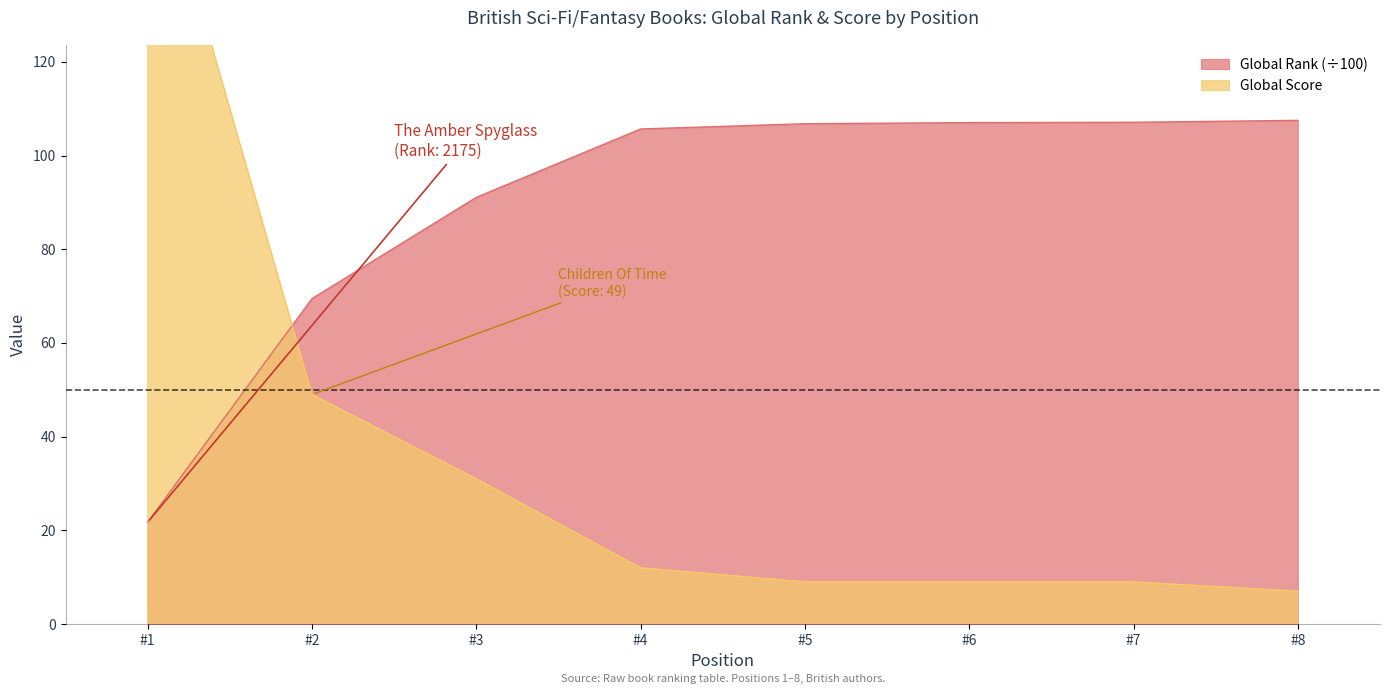

At which label does Global Rank (÷100) reach its minimum?

#1